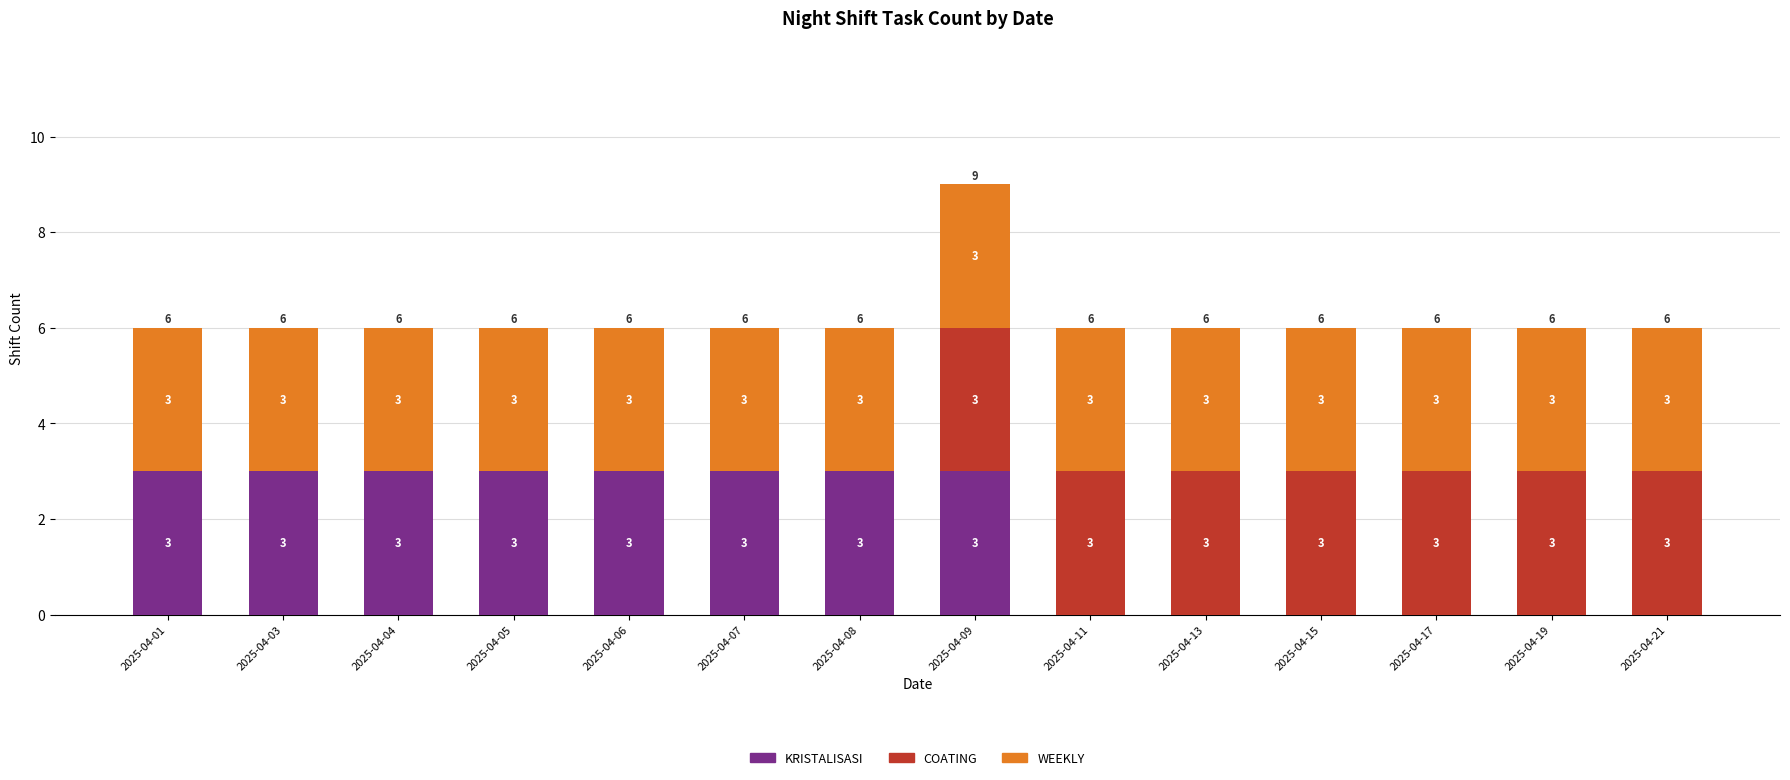

Reading left to right, list the values for the KRISTALISASI series.

2025-04-01=3	2025-04-03=3	2025-04-04=3	2025-04-05=3	2025-04-06=3	2025-04-07=3	2025-04-08=3	2025-04-09=3	2025-04-11=0	2025-04-13=0	2025-04-15=0	2025-04-17=0	2025-04-19=0	2025-04-21=0